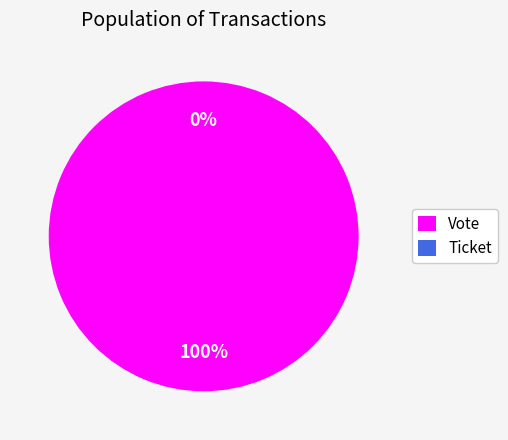

Which slice is the smallest?

Ticket